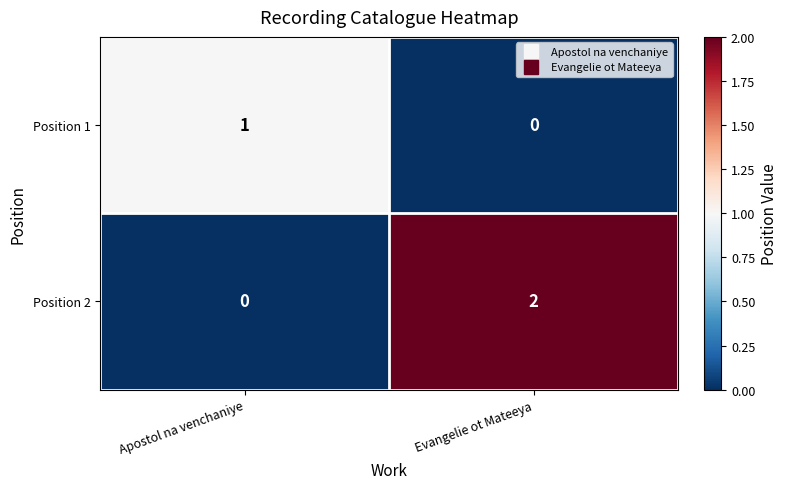

At which category is the sum across all series the highest?

Evangelie ot Mateeya